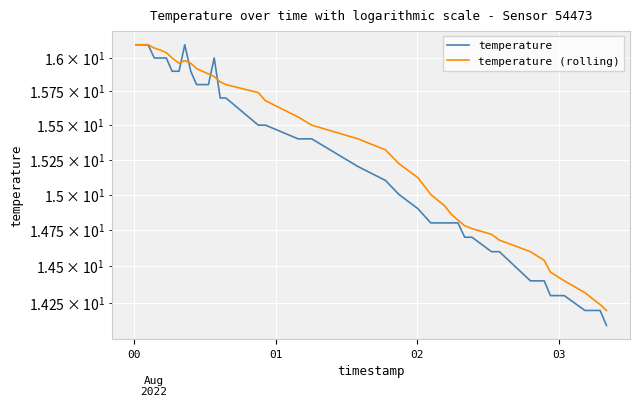

How many data points in temperature (rolling) are less than 15?

15